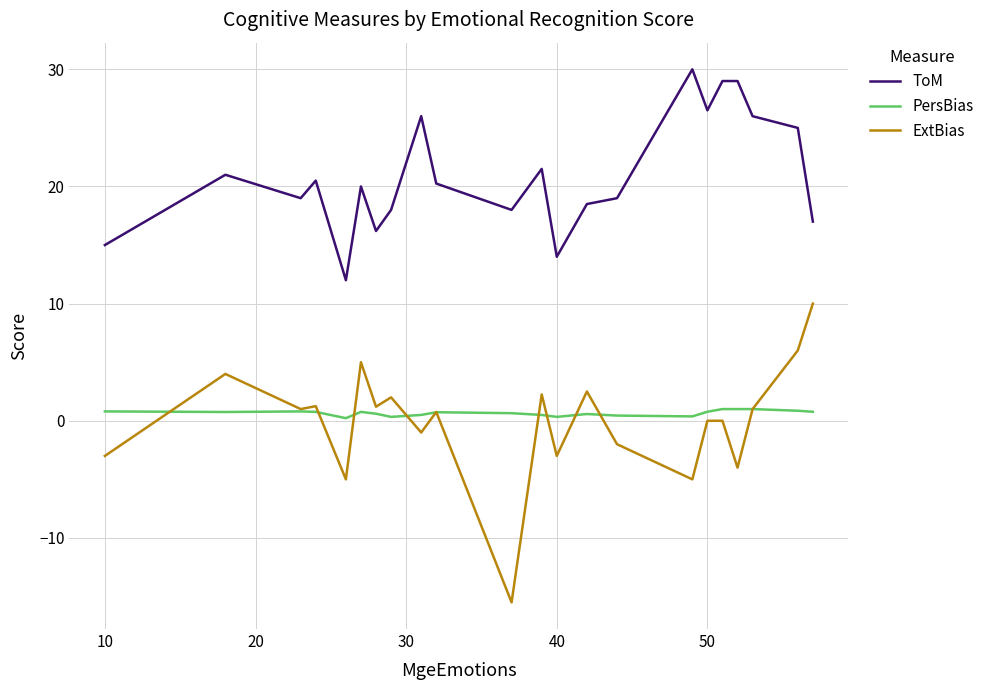

Which series has the largest total across all categories?

ToM